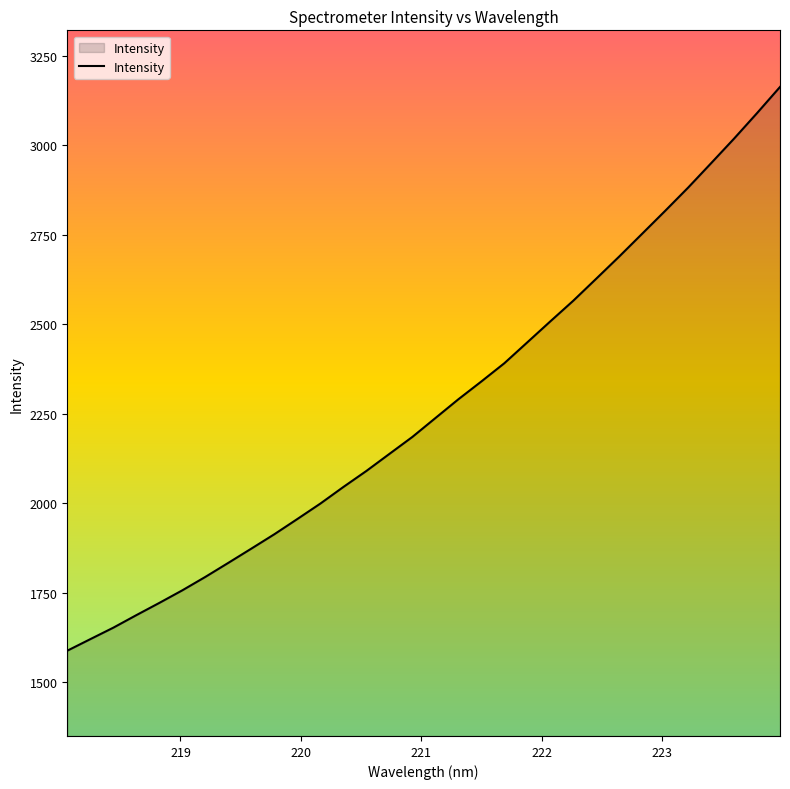

What is the average value?

2269.5